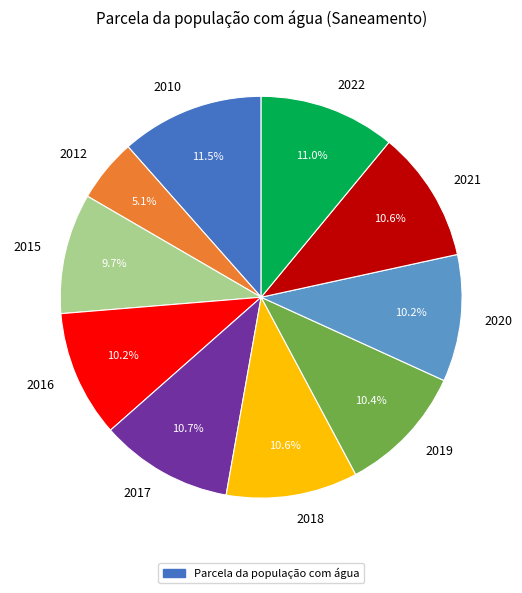

What percentage is the 2015 slice, to the nearest percent?

10%